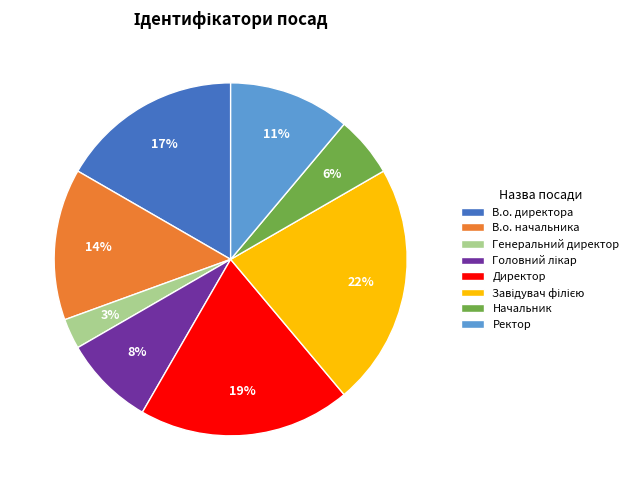

Do В.о. директора and Директор together represent more than half of the pie?

No